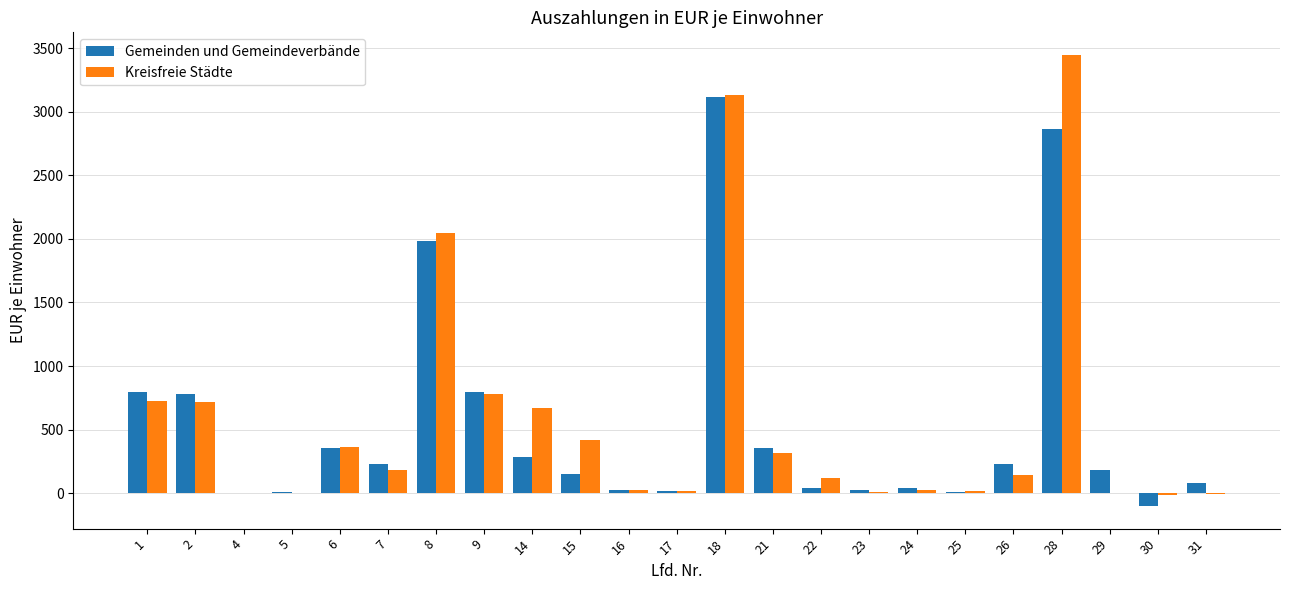

Count the number of data series in this chart.

2